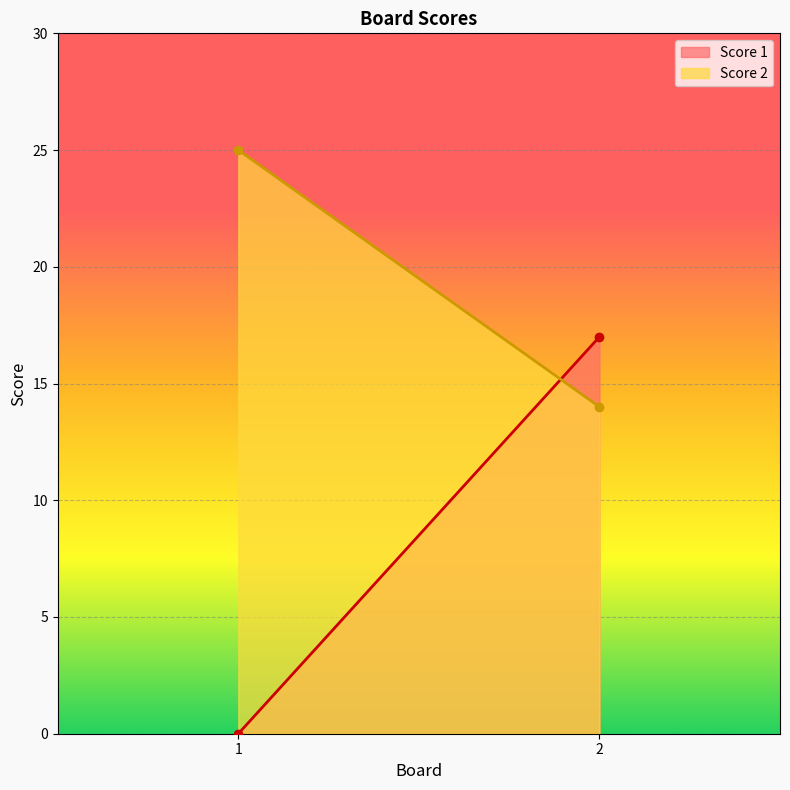

Is it true that Score 2 equals 10 at 2?

False